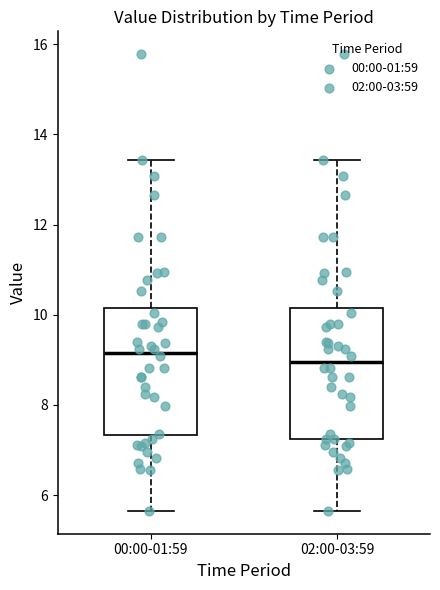

Reading left to right, read every box against the y-axis: the position of its median line, the range the box covers, and the ends of its whiskers. The values are not printed on the chart, so give them approximately, as read against the axis.

00:00-01:59: median 9.2, box 7.4 to 10.2, whiskers 5.6 to 13.4
02:00-03:59: median 9.0, box 7.2 to 10.2, whiskers 5.6 to 13.4